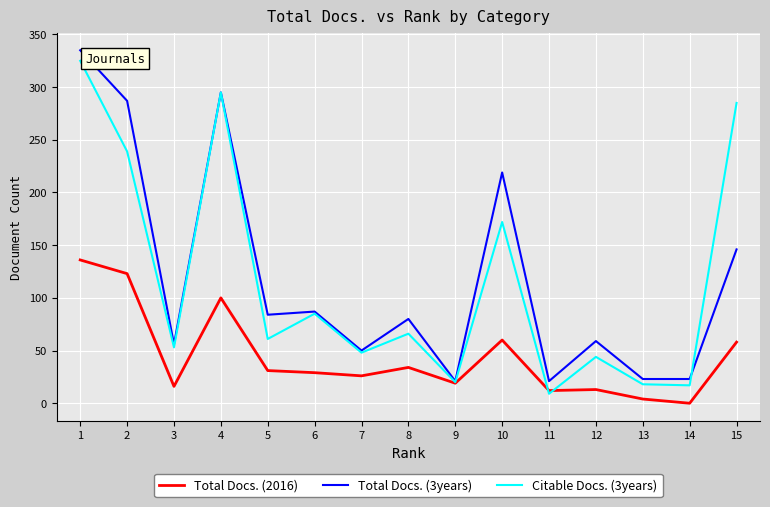

Does the chart display data point markers on the line(s)?

No